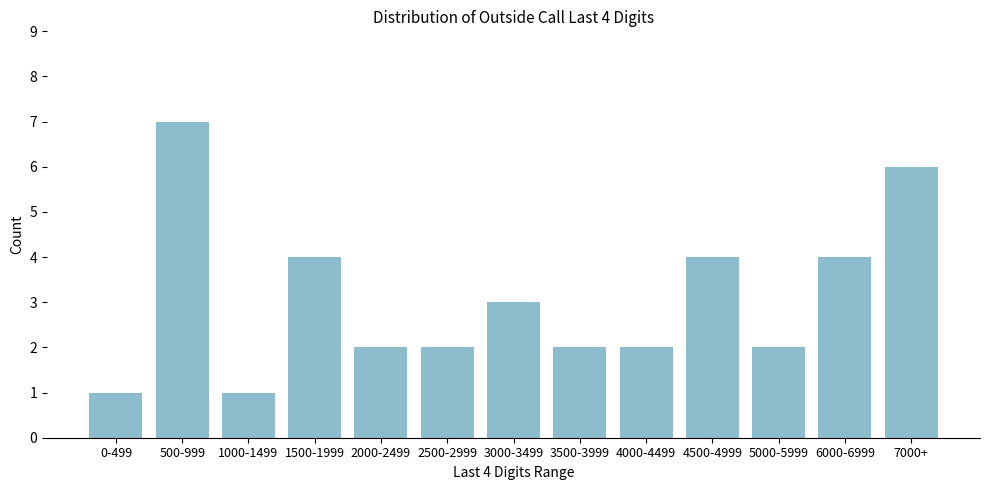

Reading left to right, what are all the values shown in this chart?

0-499=1	500-999=7	1000-1499=1	1500-1999=4	2000-2499=2	2500-2999=2	3000-3499=3	3500-3999=2	4000-4499=2	4500-4999=4	5000-5999=2	6000-6999=4	7000+=6